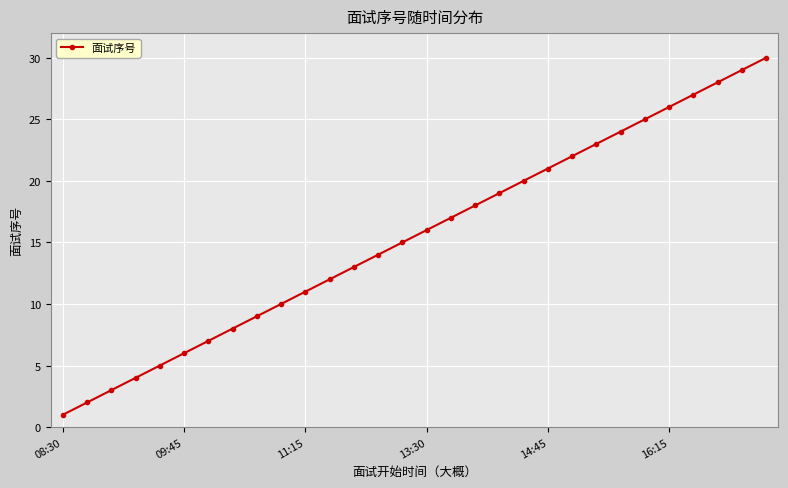

What is the average value?

16